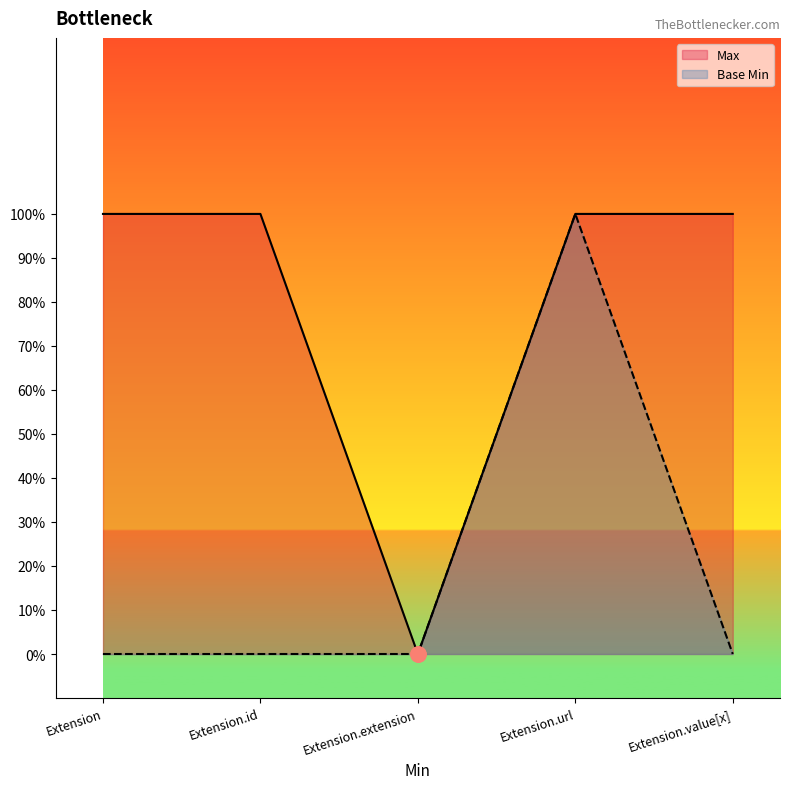

Which series has the largest Y range (max minus min)?

Max